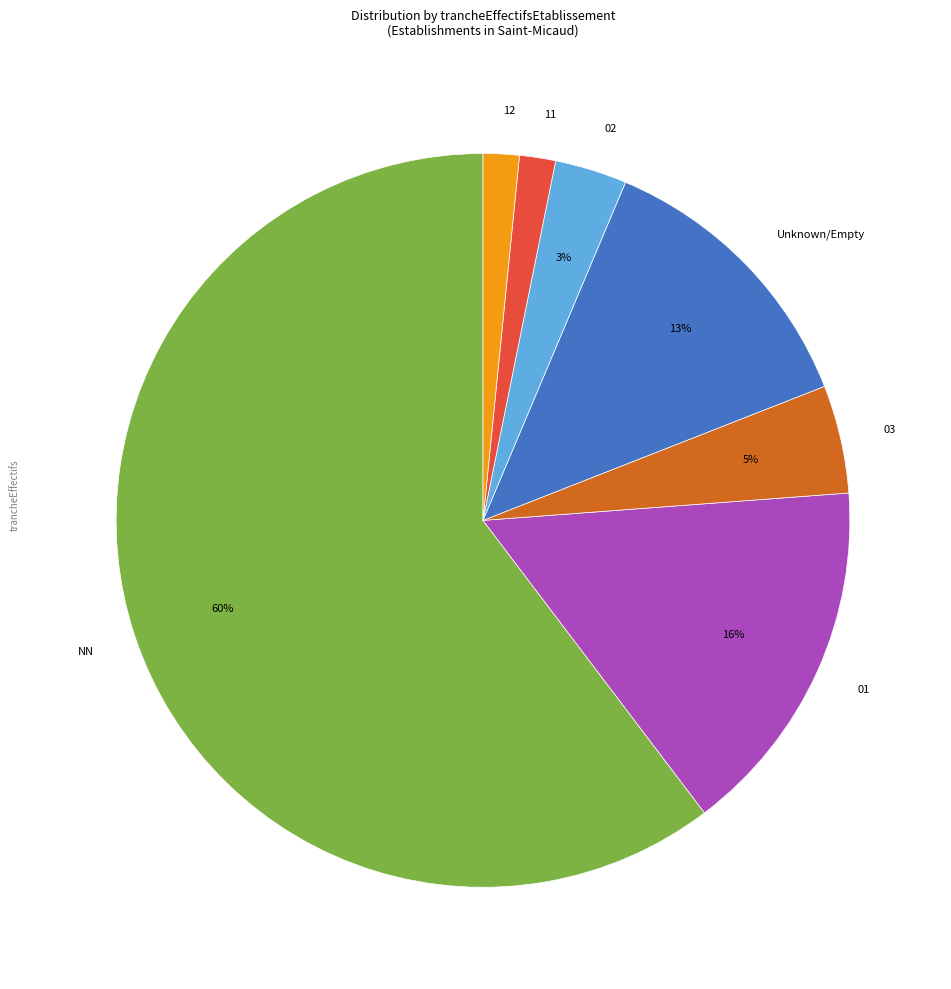

Which slice is the largest?

NN